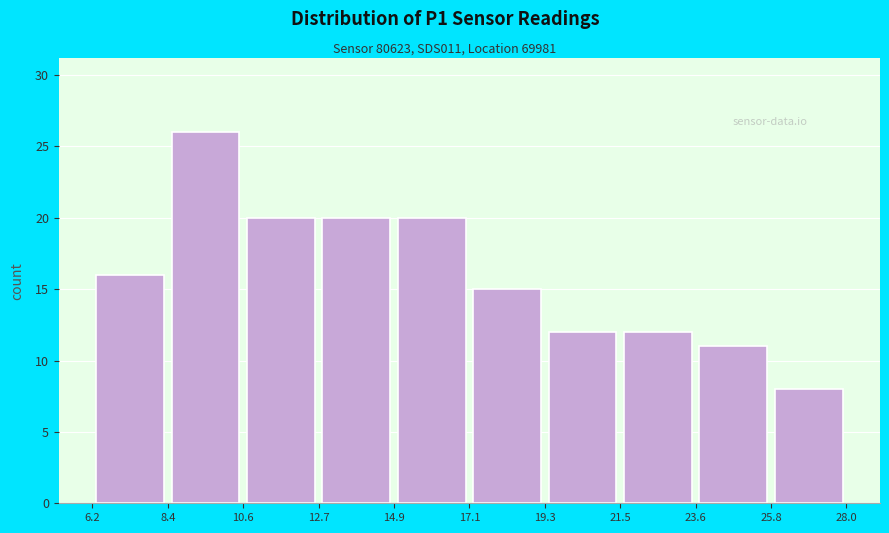

Reading left to right, list every bar in this chart as the range it spans on the x-axis followed by its height. The values are not printed on the chart, so give them approximately, as read against the axis.

6.2 to 8.4: 16
8.4 to 10.6: 26
10.6 to 12.7: 20
12.7 to 14.9: 20
14.9 to 17.1: 20
17.1 to 19.3: 15
19.3 to 21.5: 12
21.5 to 23.6: 12
23.6 to 25.8: 11
25.8 to 28.0: 8